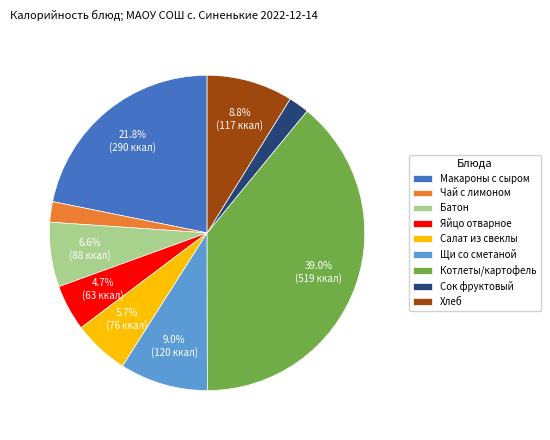

Is there any slice that represents more than half of the pie?

No